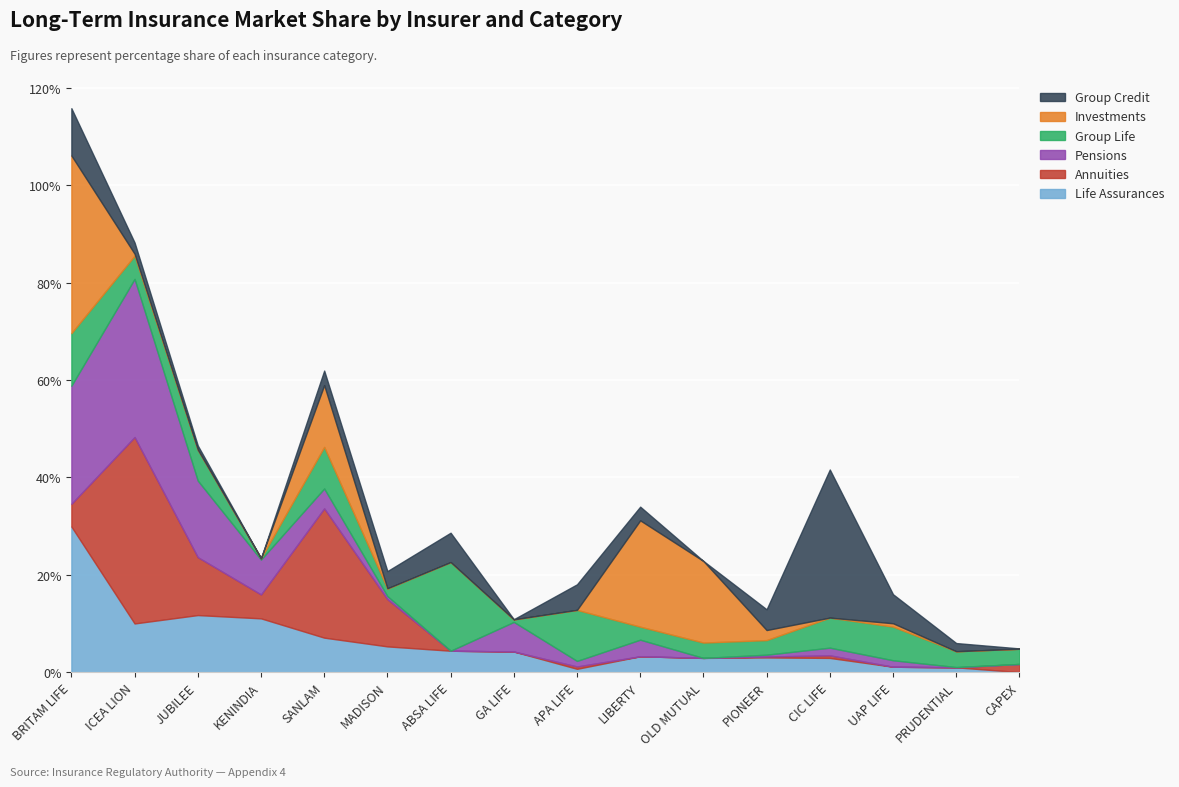

How many categories are shown in the chart?

16